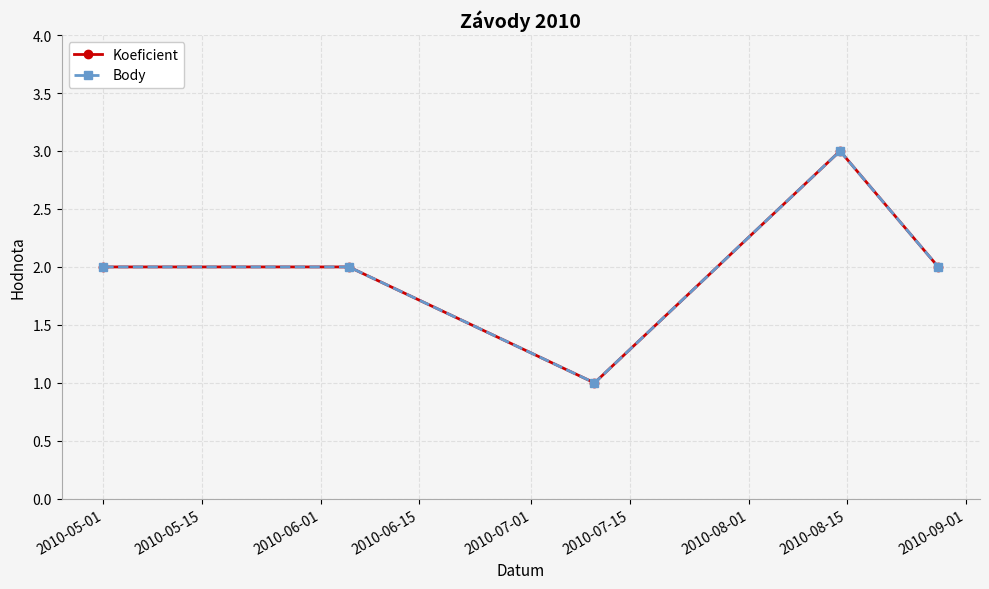

Does the chart have visible grid lines?

Yes